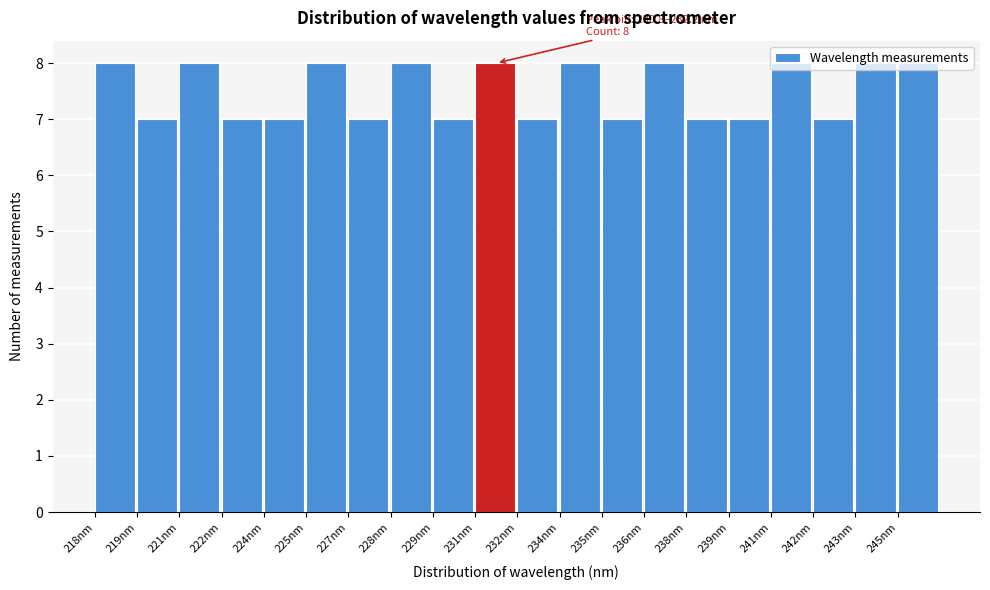

What is the label of the 19th bar from the right?

219nm